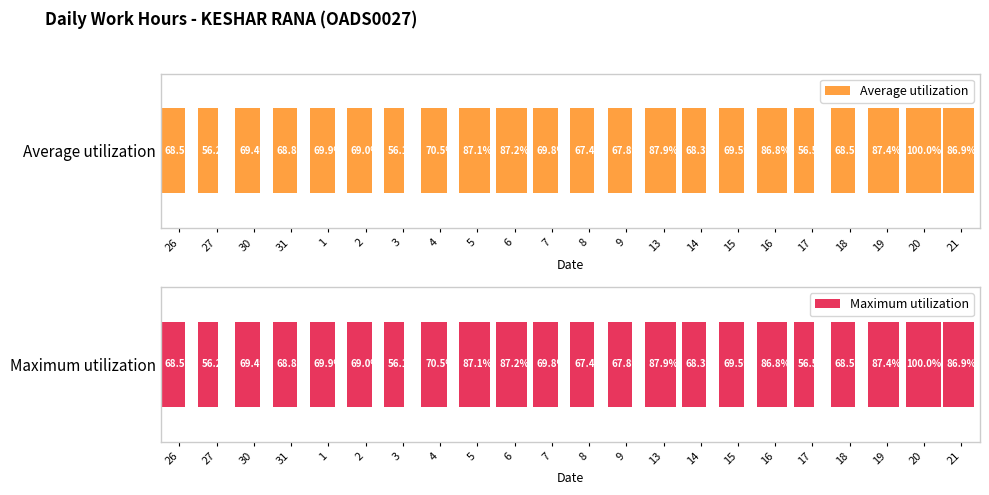

Count the number of categories in the chart.

22